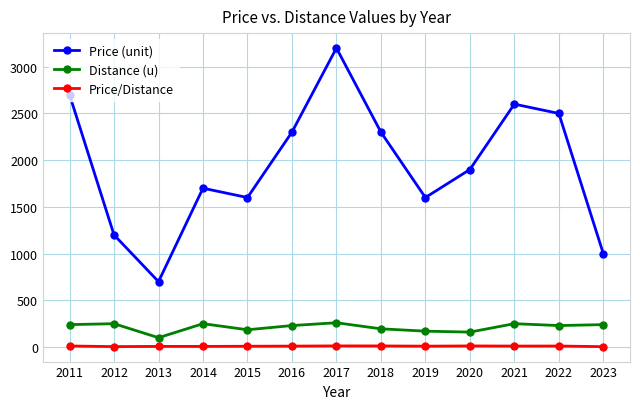

What is the value of the Distance (u) point at the 6th from the left?

230.0